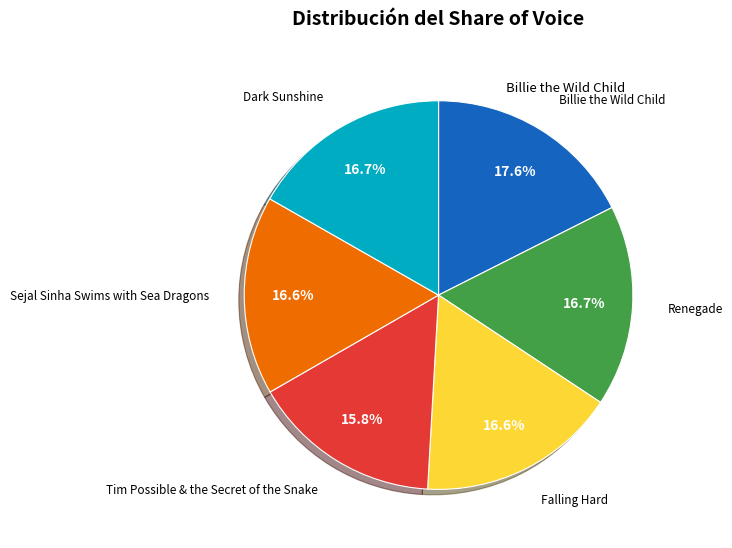

Is there any slice that represents more than half of the pie?

No